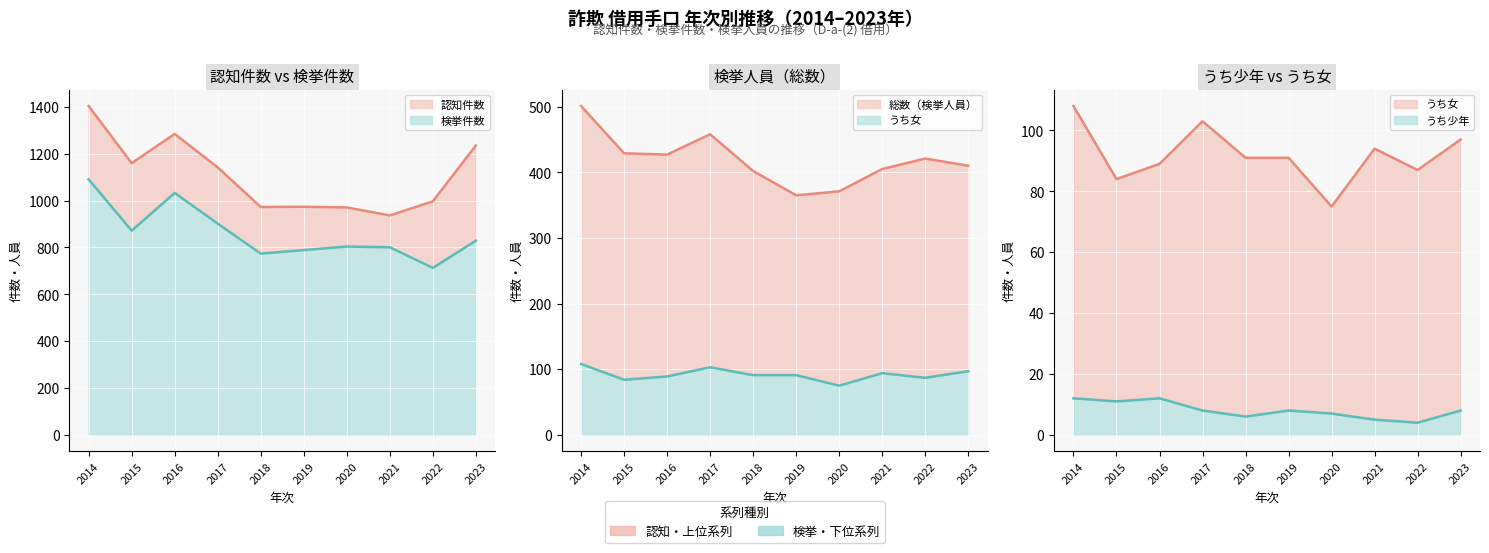

True or false: うち少年 has a value of 12 at 2020.

False